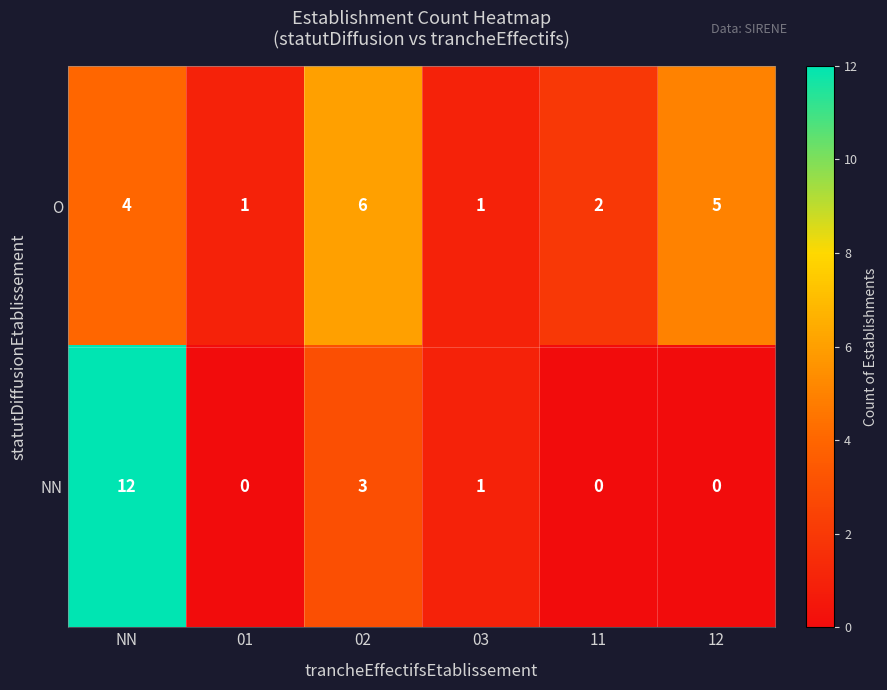

List the series in order of their overall mean, lowest first.

NN, O